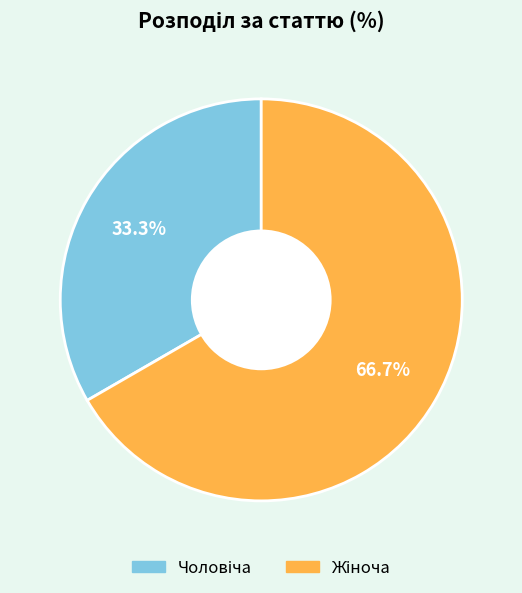

Is there a majority slice in this chart?

Yes